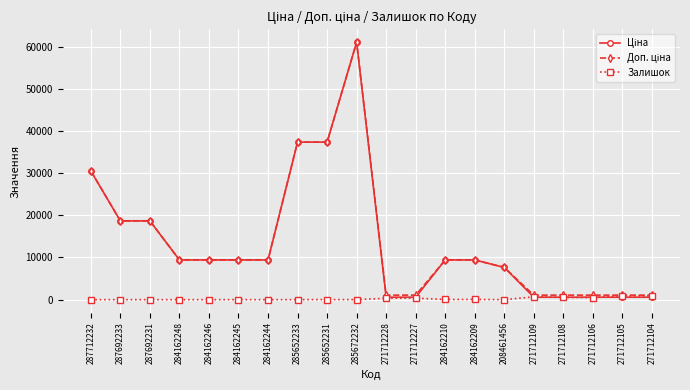

At which category is the sum across all series the highest?

285672232